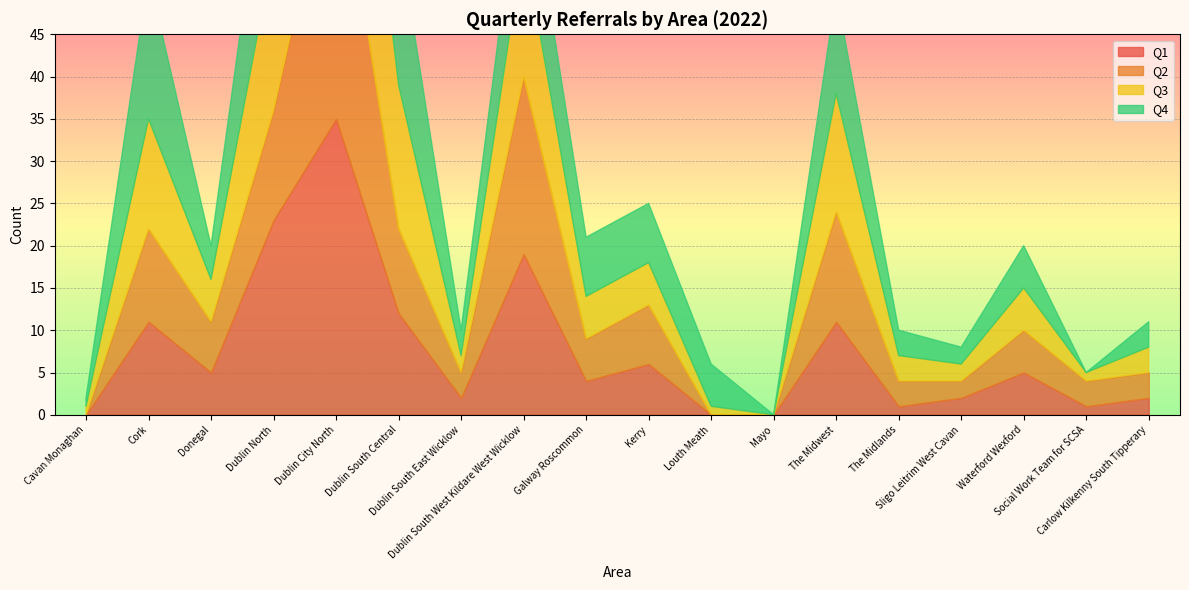

Where do Q3 and Q4 first cross each other?

Cork and Donegal